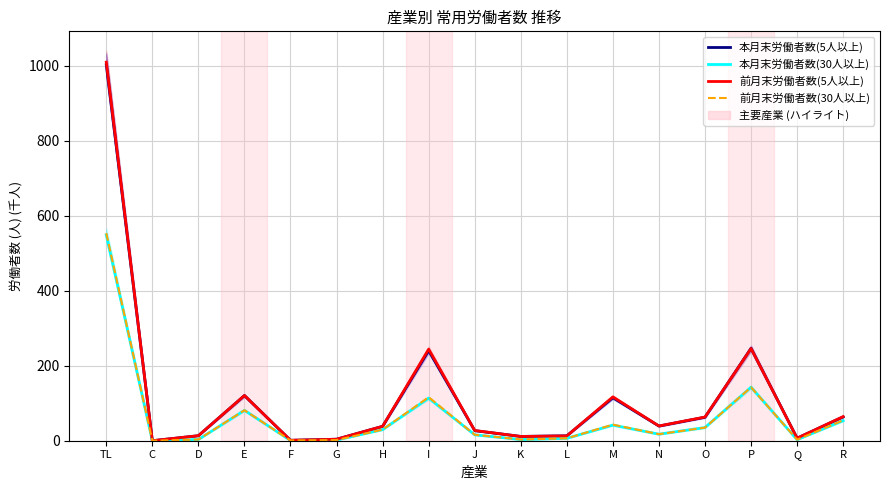

Does the chart display data point markers on the line(s)?

No